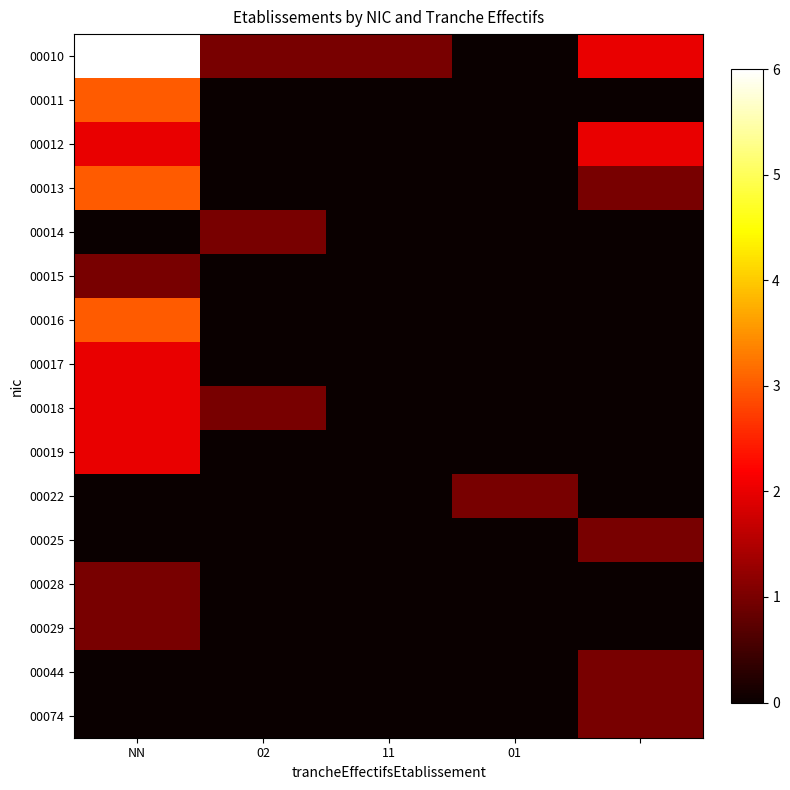

At which category is the sum across all series the highest?

NN